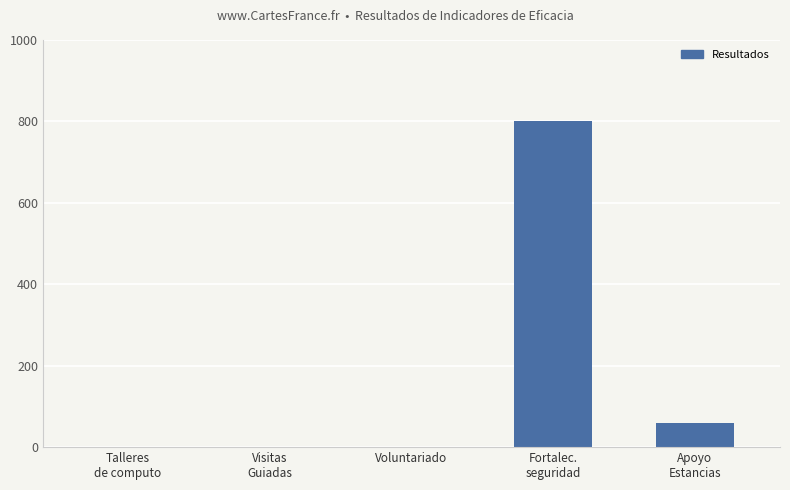

What is the maximum value shown in the chart?

800.0